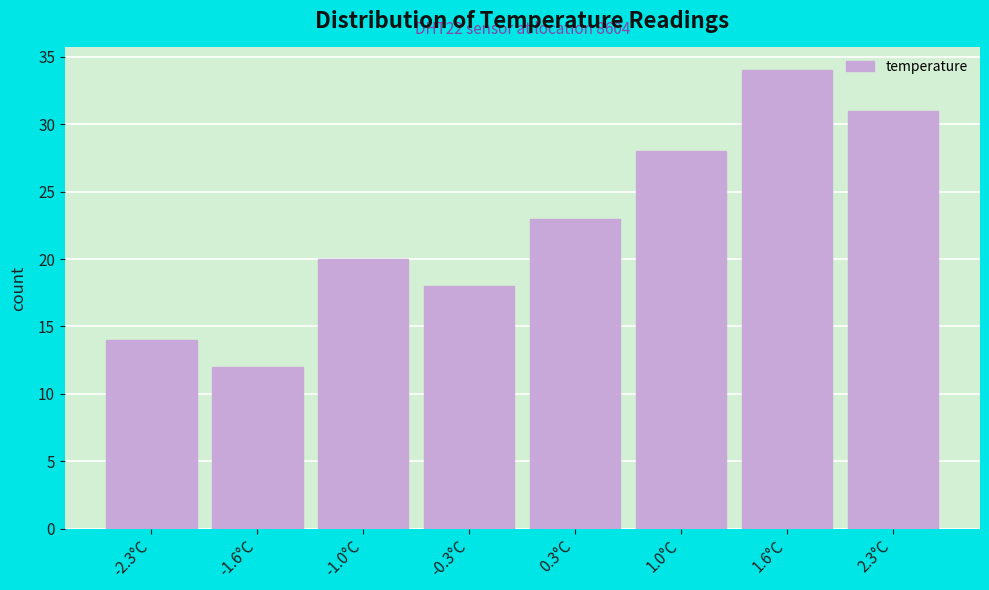

Which range on the x-axis has the tallest bar?

1.30 to 1.95